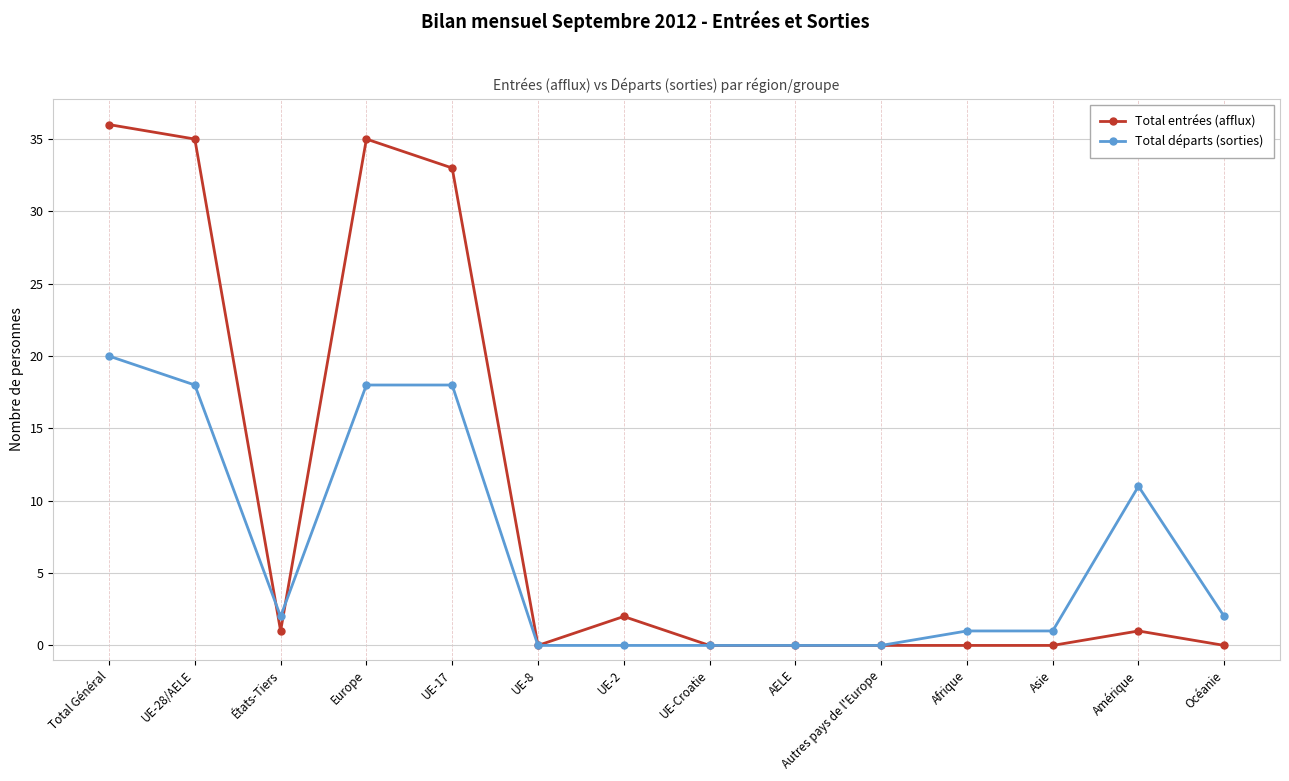

Is it true that Total entrées (afflux) equals 36 at Total Général?

True